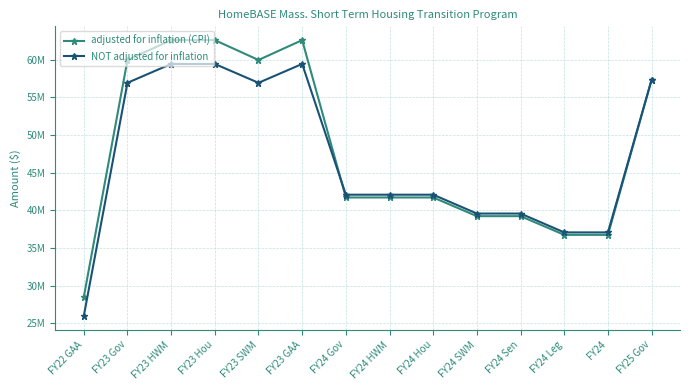

Where does the adjusted for inflation (CPI) series first go above 41701788?

FY23 Gov